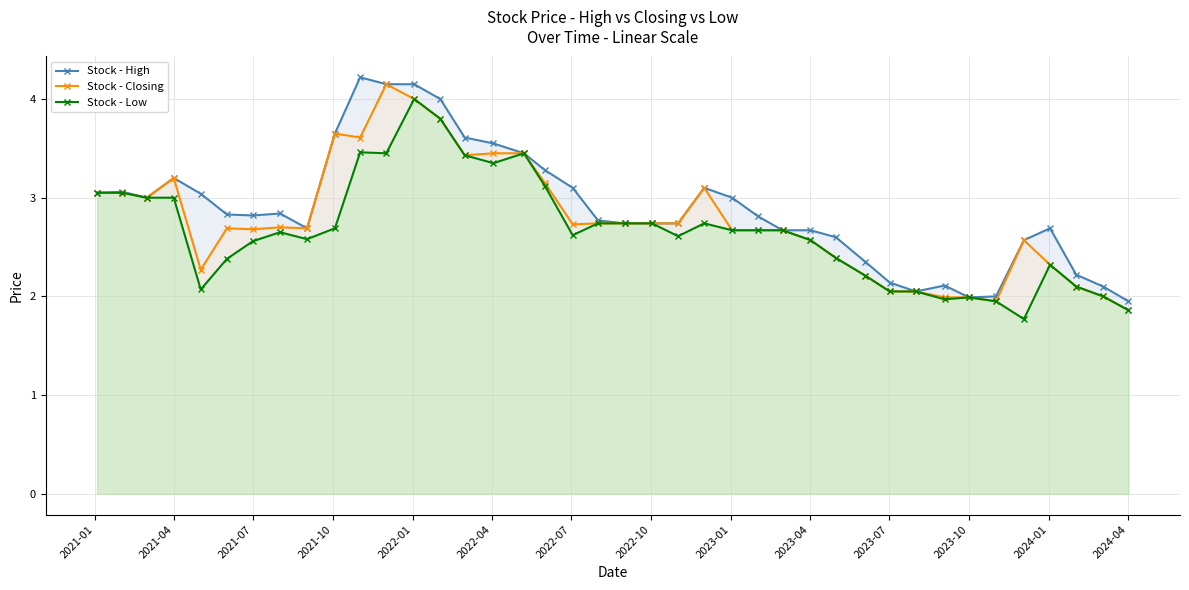

True or false: Stock - Low has more than 1 points higher than both neighbors.

True